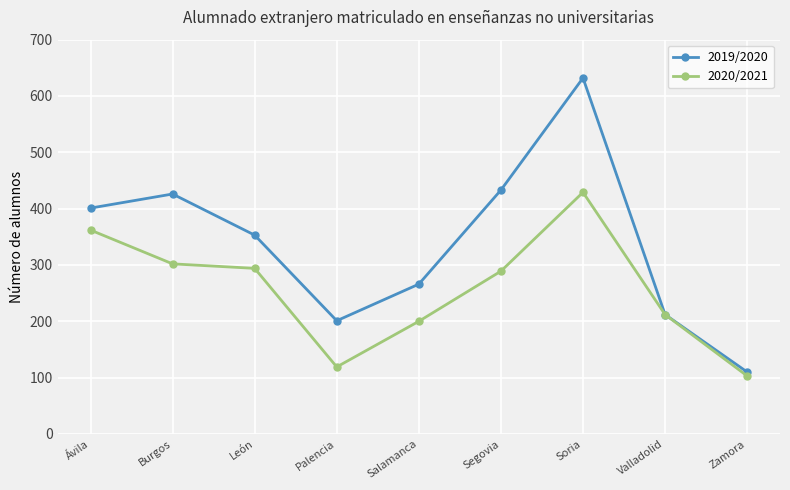

What is the greatest value displayed?

632